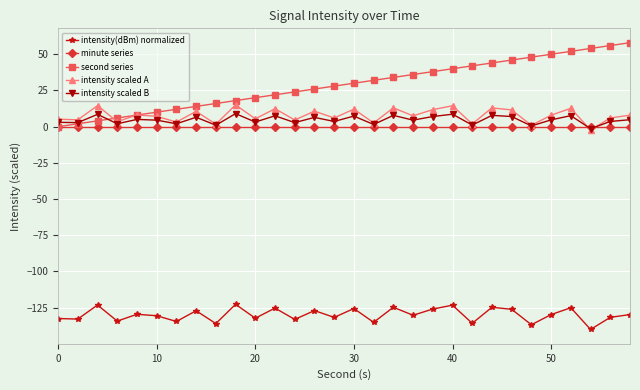

True or false: intensity(dBm) normalized and intensity scaled A cross at least once.

False